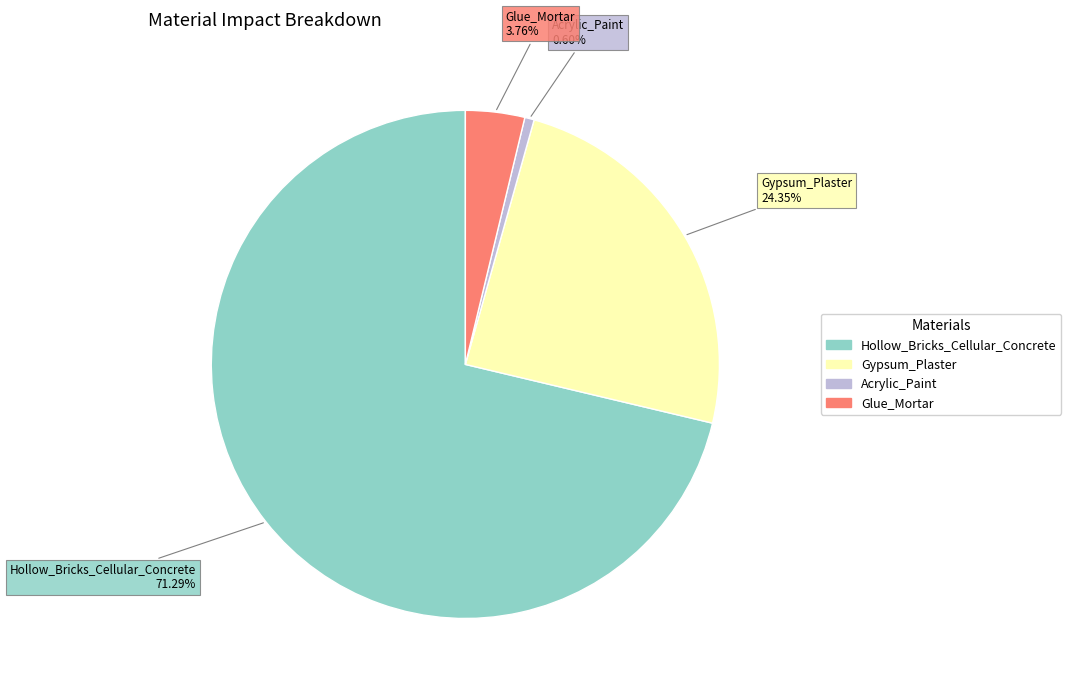

To the nearest percent, what portion does Glue_Mortar represent?

4%